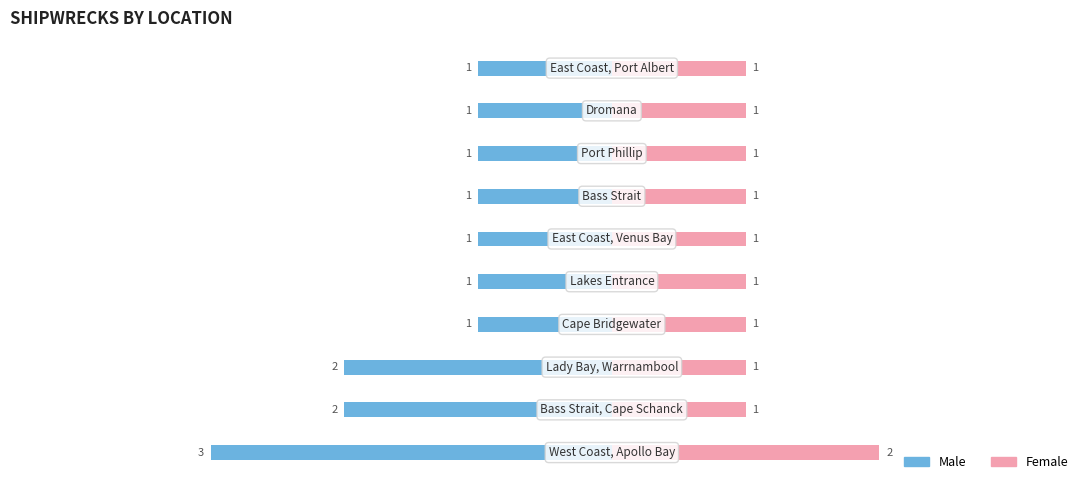

How many series are shown in this chart?

2